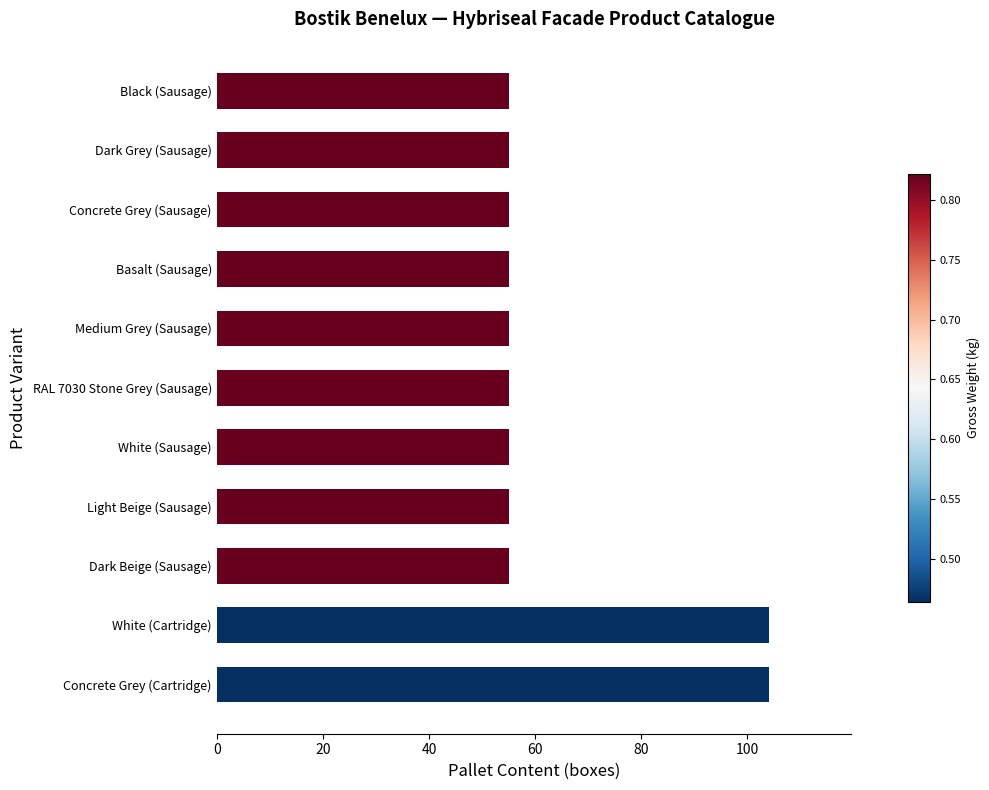

Reading bottom to top, what are all the values shown in this chart?

104	104	55	55	55	55	55	55	55	55	55